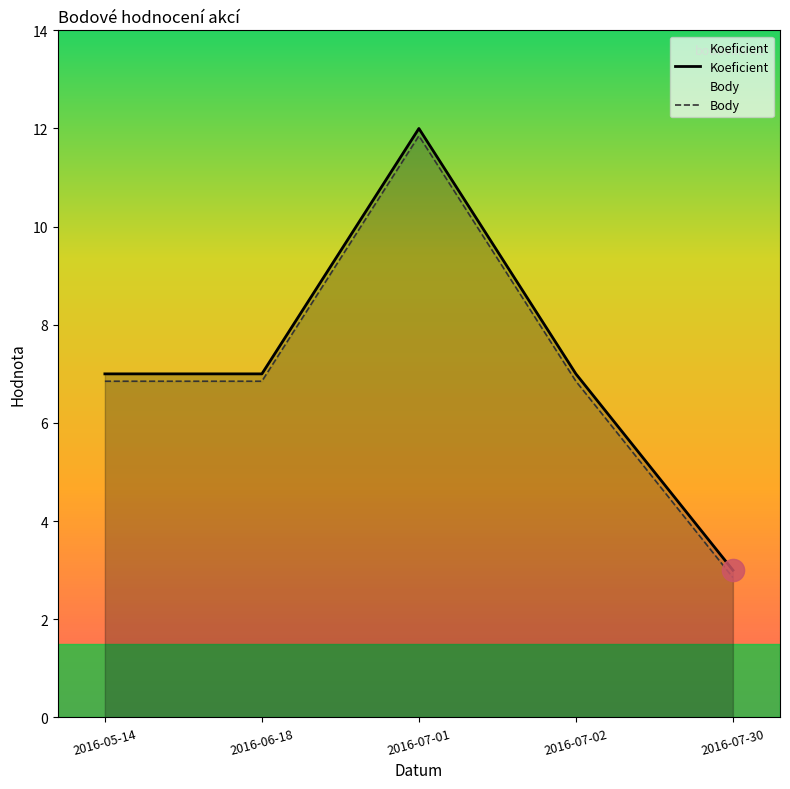

Reading left to right, what are all the values shown in this chart?

Koeficient: 7.0	7.0	12.0	7.0	3.0
Body: 6.8	6.8	11.8	6.8	2.9